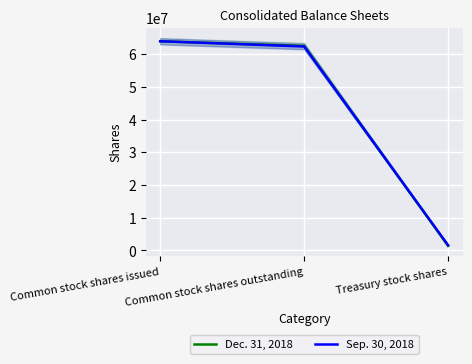

What is the average value of the Dec. 31, 2018 series?

42600000